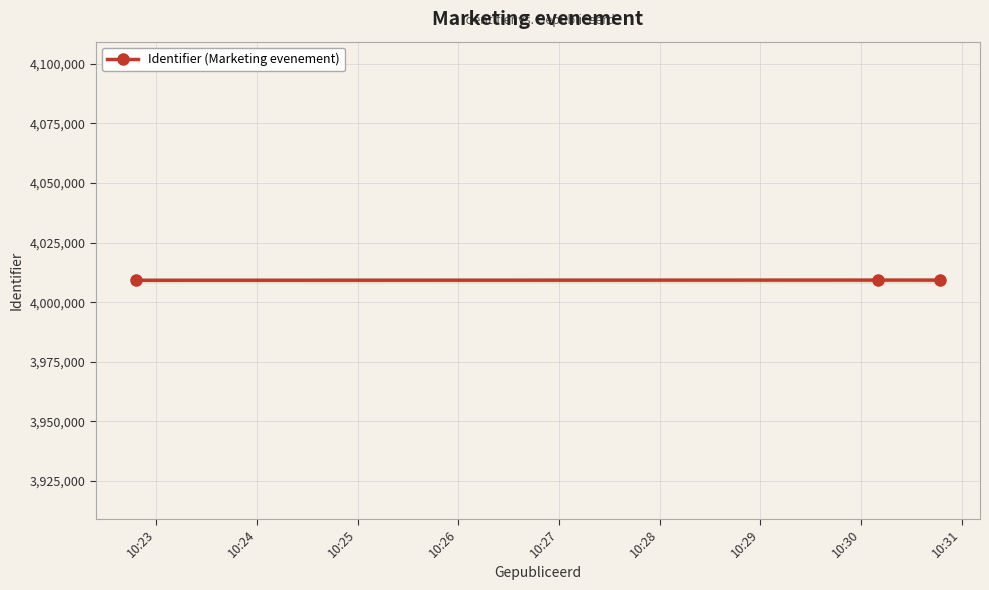

What is the greatest value displayed?

4009302